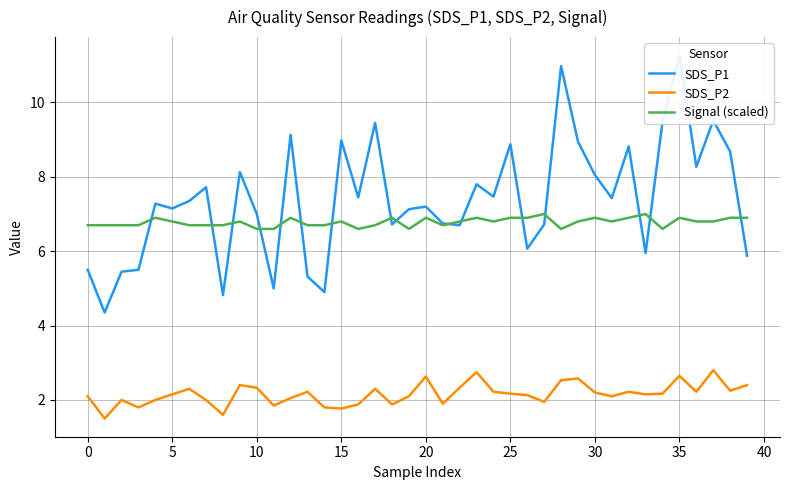

Rank the series by their maximum value, from lowest to highest.

SDS_P2, Signal (scaled), SDS_P1